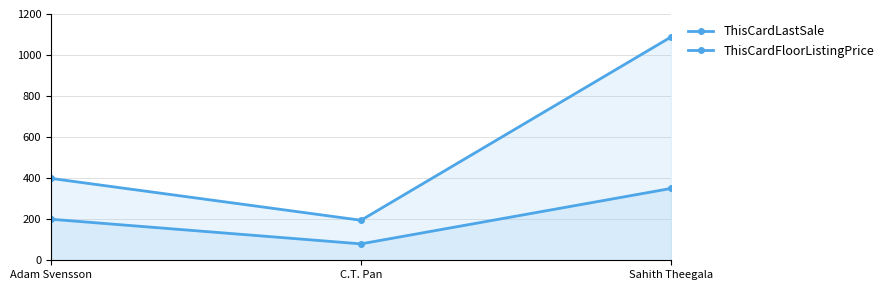

What is the minimum value for ThisCardFloorListingPrice?

195.0